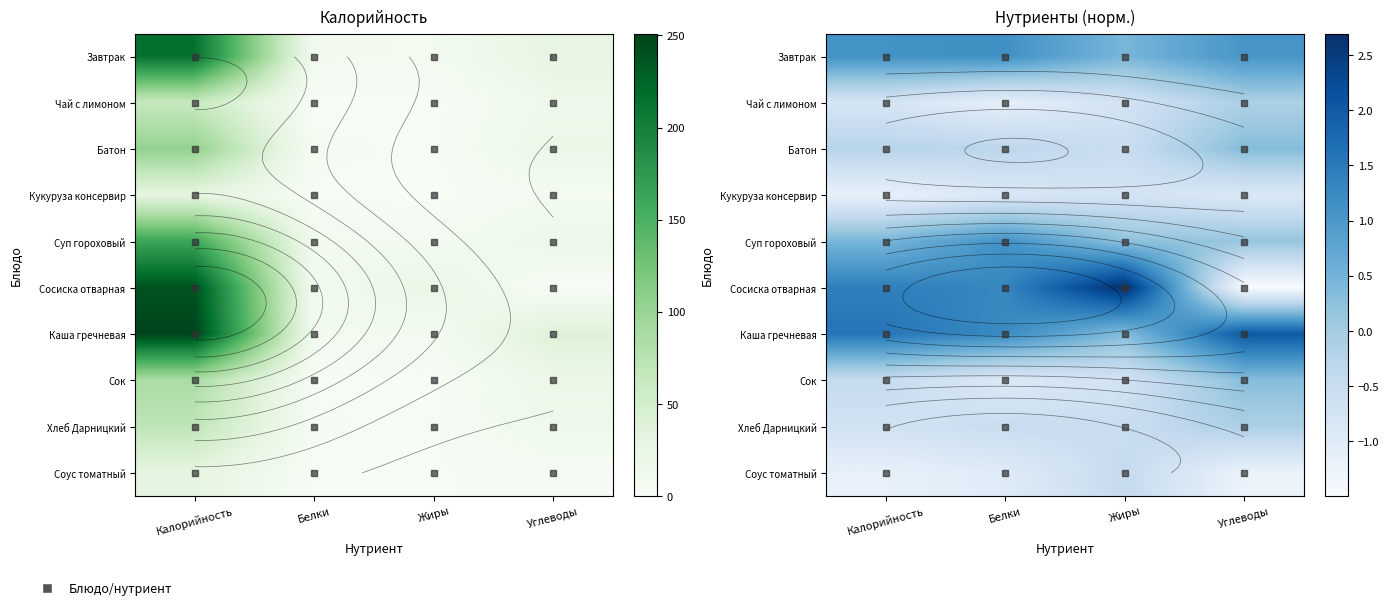

Which series has the largest total across all categories?

Каша гречневая